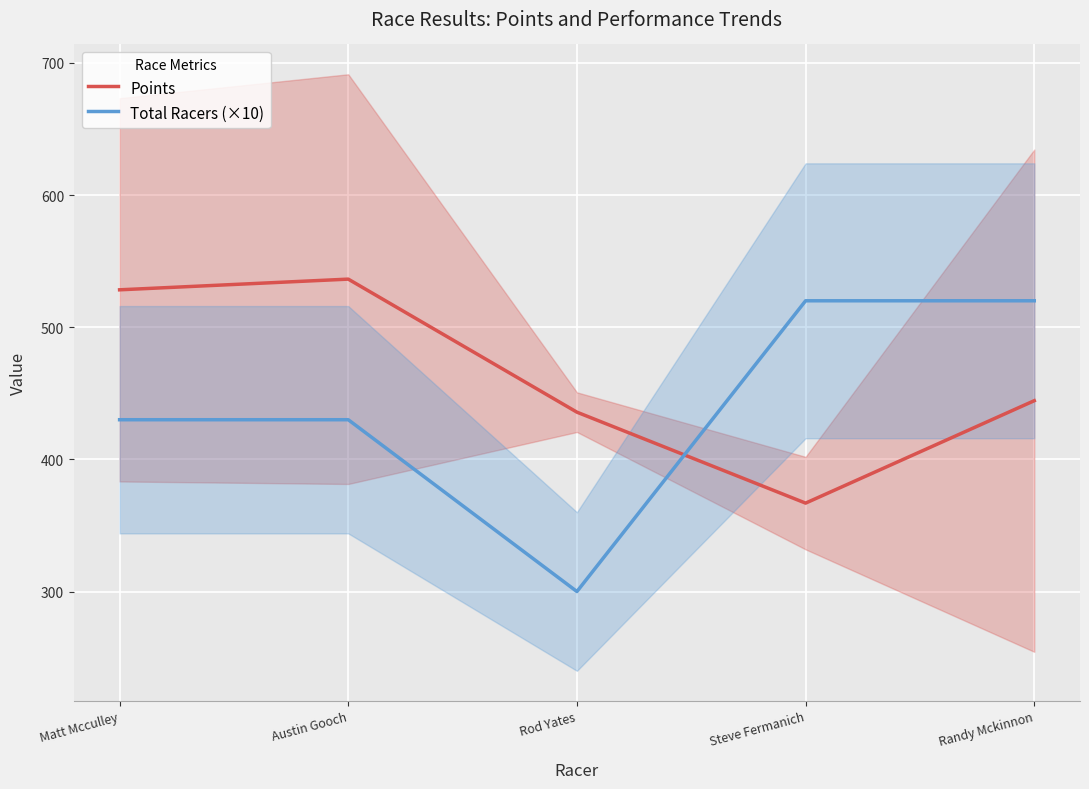

At which category is the sum across all series the highest?

Austin Gooch